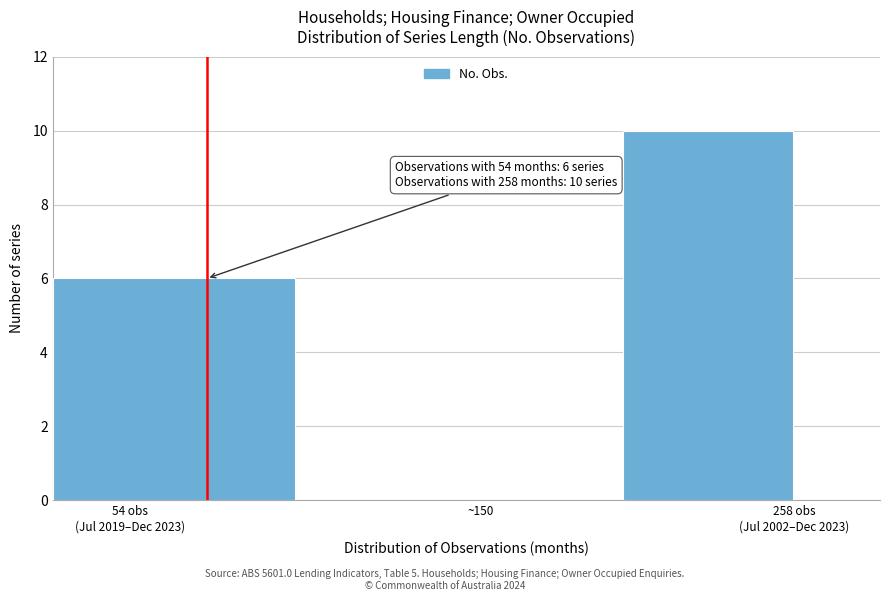

What is the greatest value displayed?

10